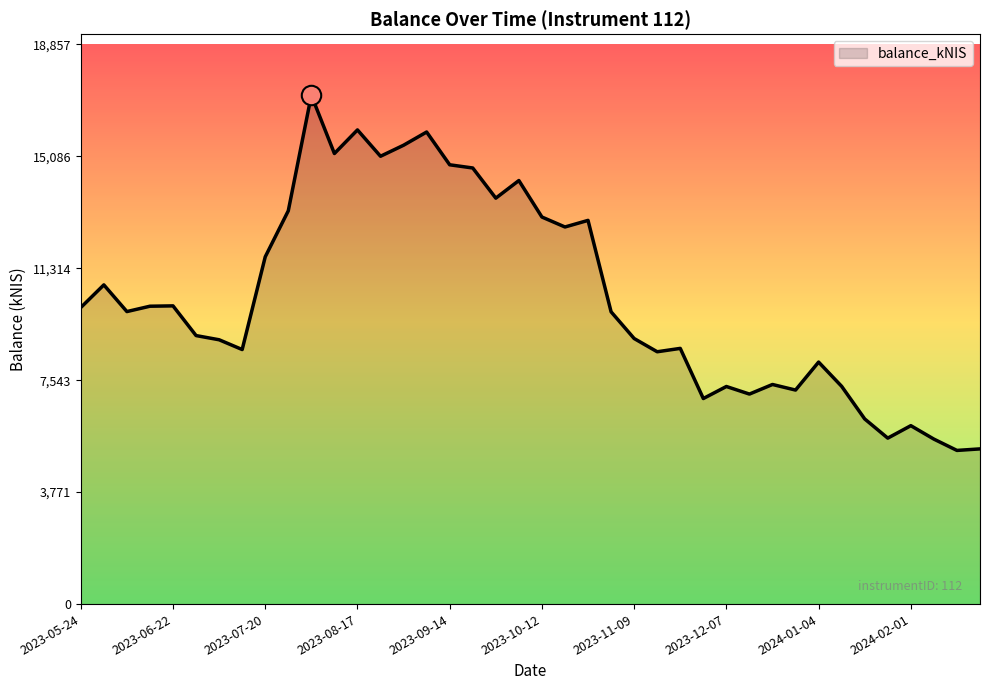

What is the smallest value displayed?

5176.9